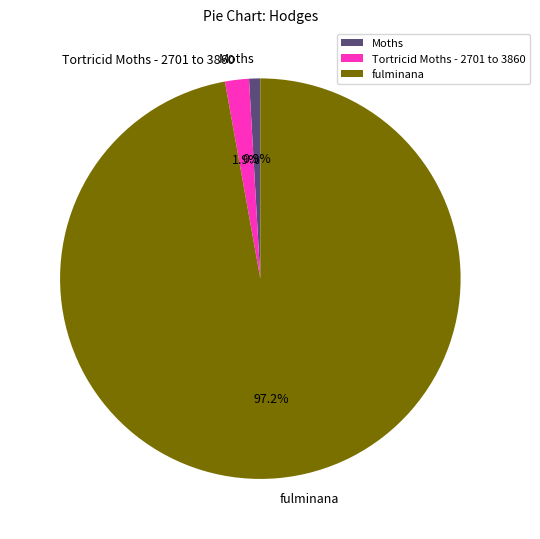

Is there a majority slice in this chart?

Yes